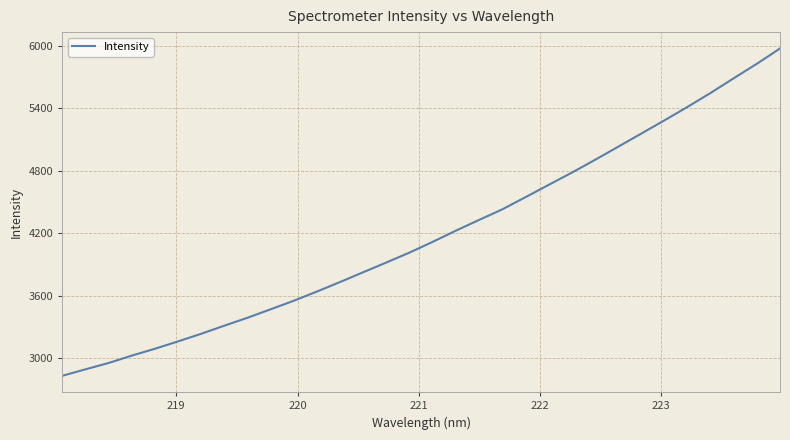

What is the difference between the second highest and second lowest values?

2939.9